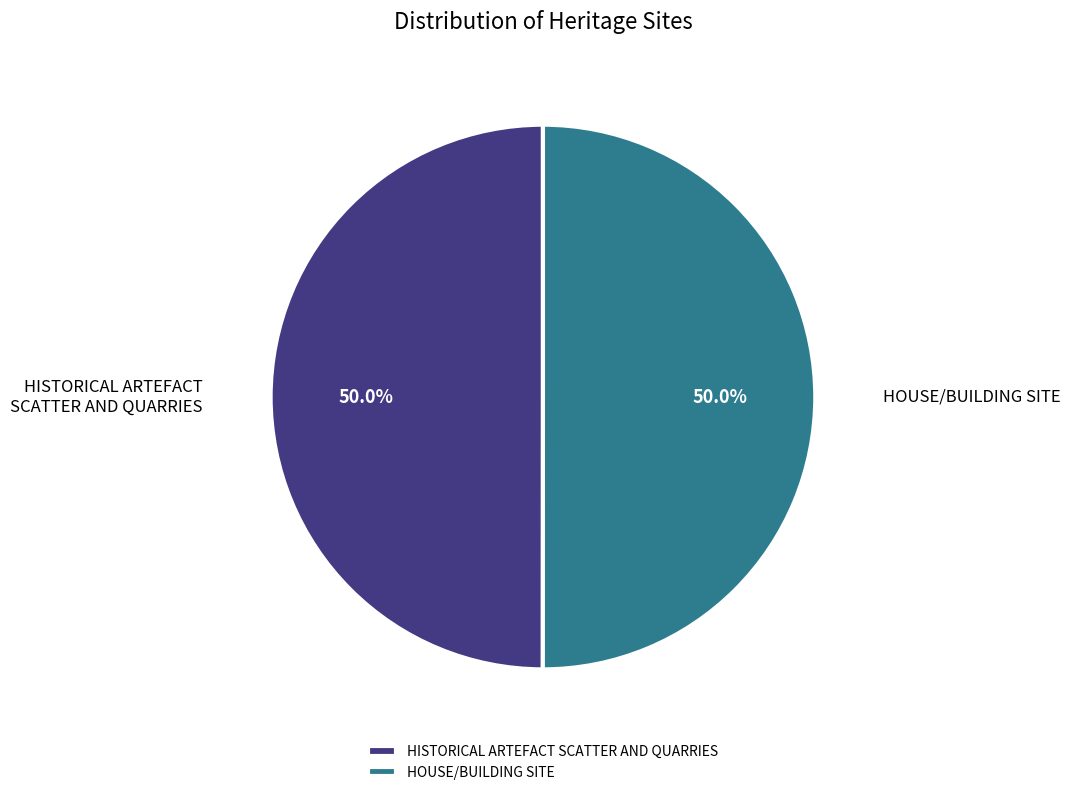

Do HOUSE/BUILDING SITE and HISTORICAL ARTEFACT SCATTER AND QUARRIES together represent more than half of the pie?

Yes